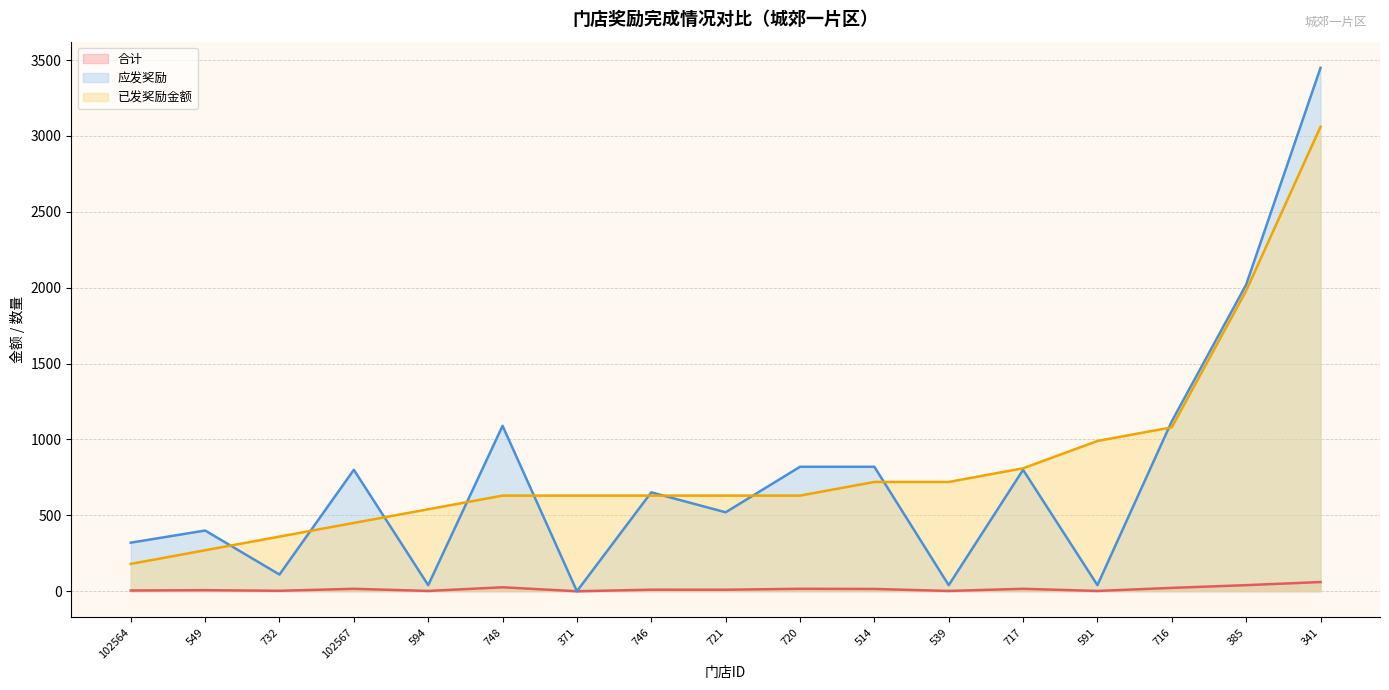

Reading left to right, what are all the values shown in this chart?

合计: 5.0	7.0	3.0	16.0	2.0	26.0	0.0	10.1	10.0	16.0	15.0	2.0	16.0	2.0	22.0	40.0	60.6
应发奖励: 320.0	400.0	110.0	800.0	40.0	1090.0	0.0	651.5	520.0	820.0	820.0	40.0	800.0	40.0	1120.0	2020.0	3448.5
已发奖励金额: 180.0	270.0	360.0	450.0	540.0	630.0	630.0	630.0	630.0	630.0	720.0	720.0	810.0	990.0	1080.0	1980.0	3060.0